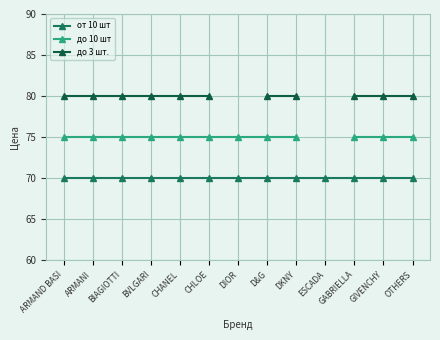

Is it true that до 10 шт equals 75.0 at OTHERS?

True